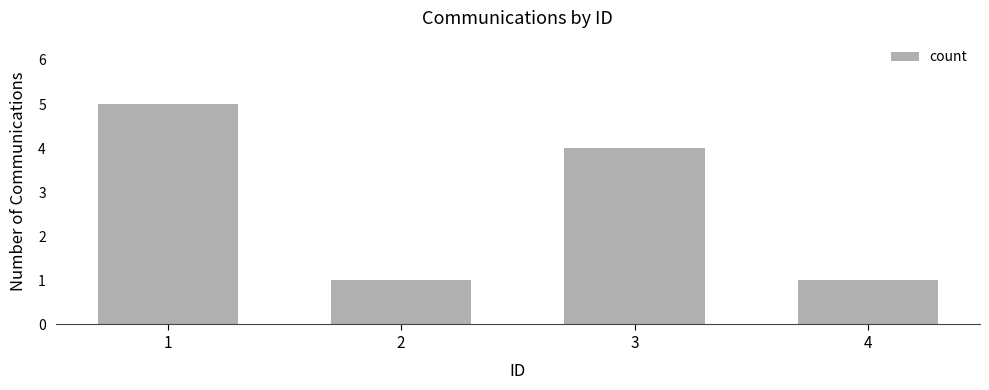

What is the value of the 3rd bar from the left?

4